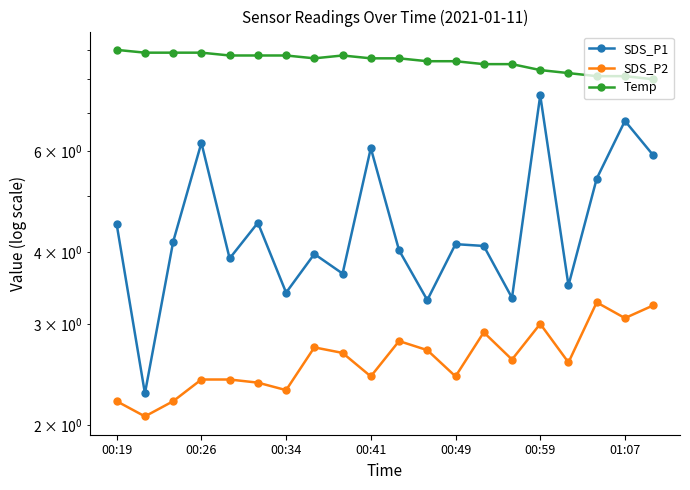

Is it true that Temp equals 12.0 at 00:49?

False